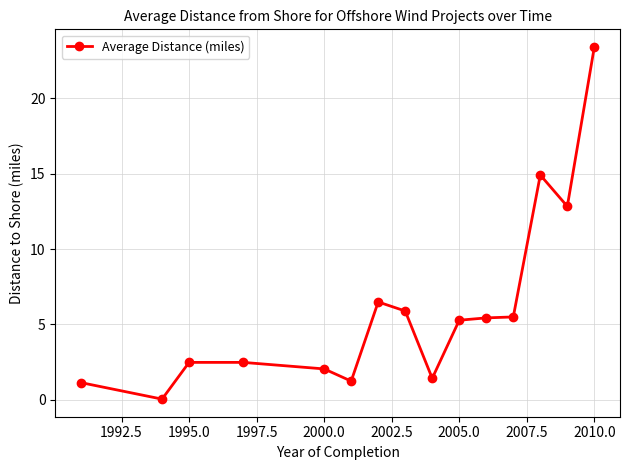

What is the greatest value displayed?

23.4